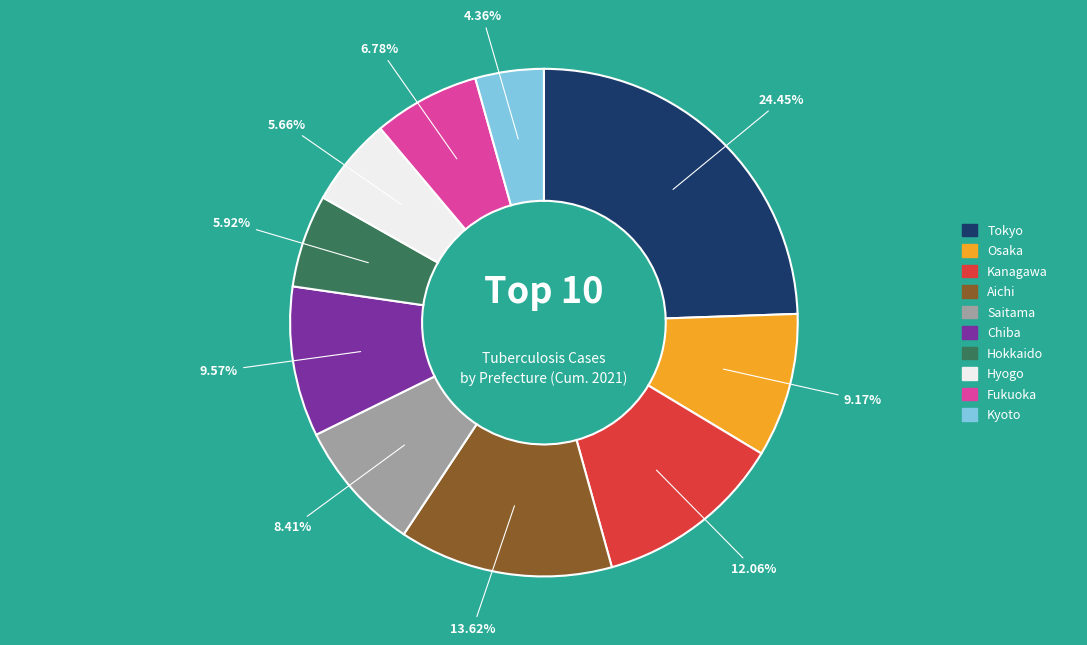

To the nearest percent, what is the average slice percentage?

10%